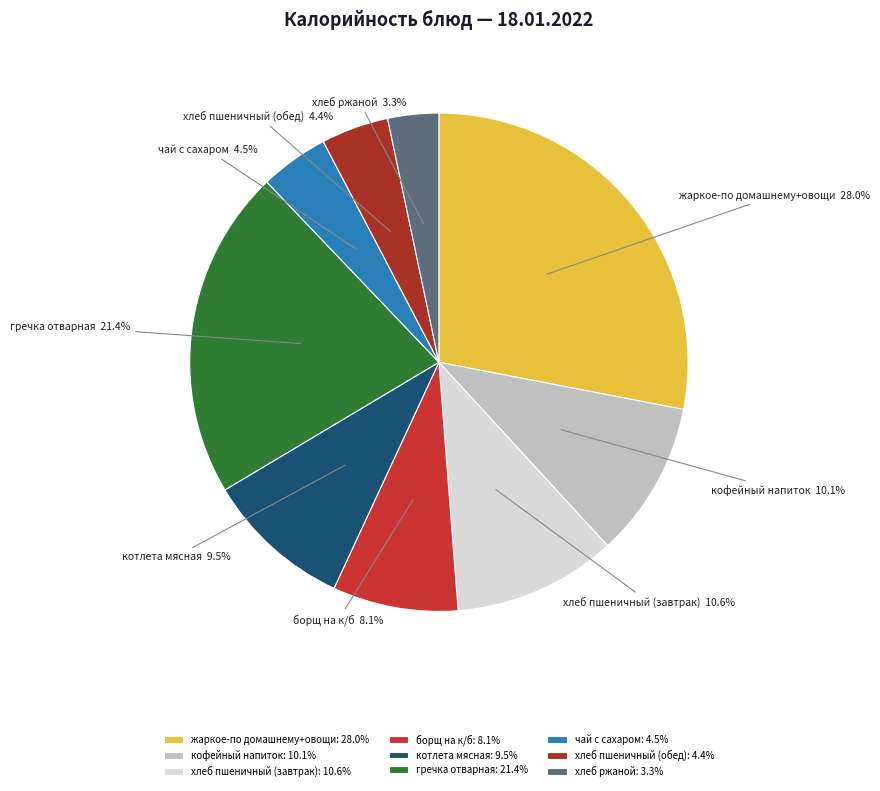

How many segments does this pie chart have?

9